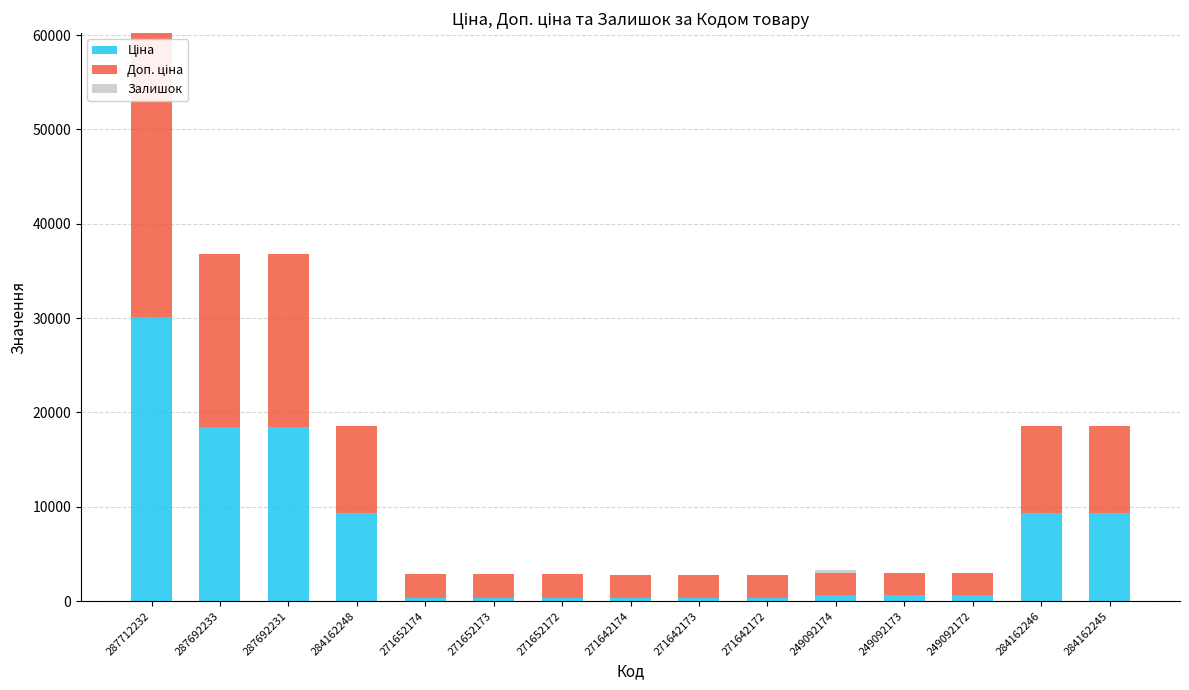

At which category is the sum across all series the highest?

287712232